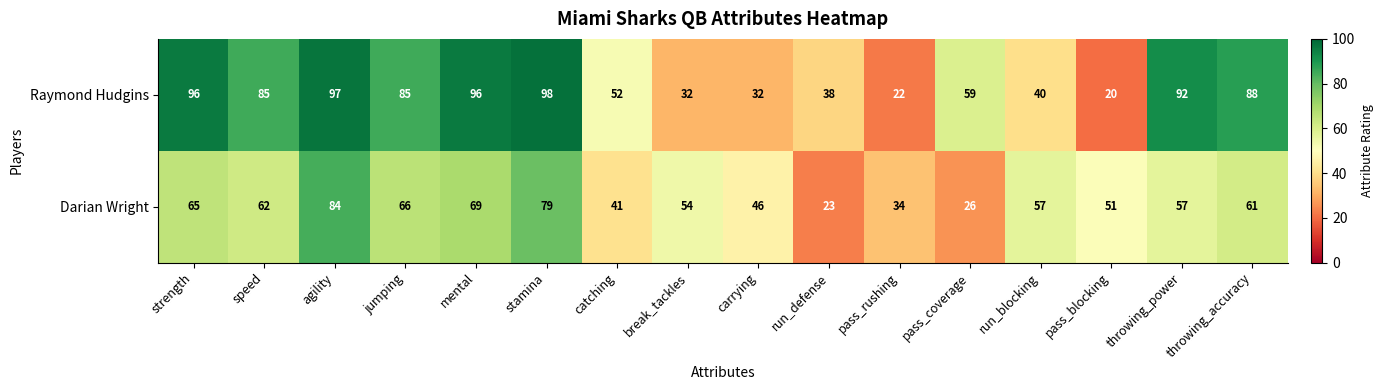

At which label is Darian Wright closest to 53?

break_tackles